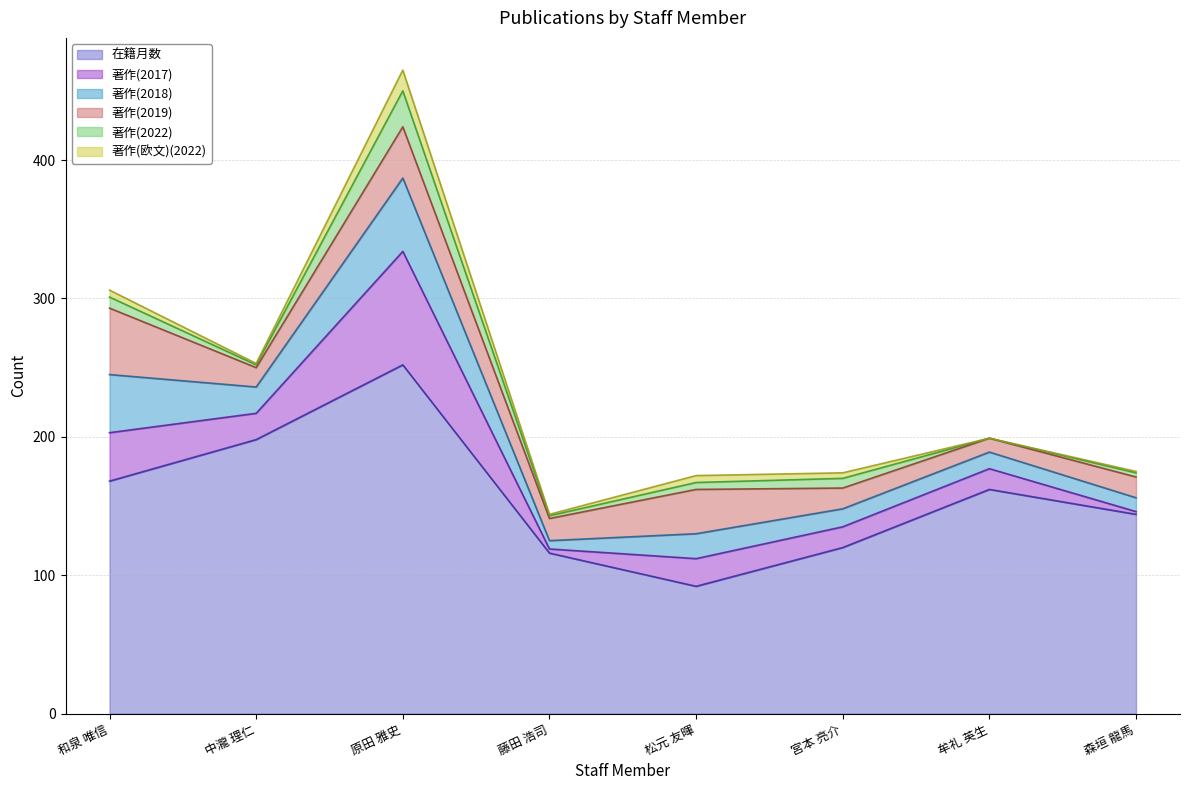

Reading left to right, transcribe all the data shown in this chart.

在籍月数: 和泉 唯信=168	中瀧 理仁=198	原田 雅史=252	藤田 浩司=116	松元 友暉=92	宮本 亮介=120	牟礼 英生=162	森垣 龍馬=144
著作(2017): 和泉 唯信=35	中瀧 理仁=19	原田 雅史=82	藤田 浩司=3	松元 友暉=20	宮本 亮介=15	牟礼 英生=15	森垣 龍馬=2
著作(2018): 和泉 唯信=42	中瀧 理仁=19	原田 雅史=53	藤田 浩司=6	松元 友暉=18	宮本 亮介=13	牟礼 英生=12	森垣 龍馬=10
著作(2019): 和泉 唯信=48	中瀧 理仁=14	原田 雅史=37	藤田 浩司=16	松元 友暉=32	宮本 亮介=15	牟礼 英生=10	森垣 龍馬=15
著作(2022): 和泉 唯信=8	中瀧 理仁=2	原田 雅史=26	藤田 浩司=2	松元 友暉=5	宮本 亮介=7	牟礼 英生=0	森垣 龍馬=3
著作(欧文)(2022): 和泉 唯信=5	中瀧 理仁=1	原田 雅史=15	藤田 浩司=1	松元 友暉=5	宮本 亮介=4	牟礼 英生=0	森垣 龍馬=1